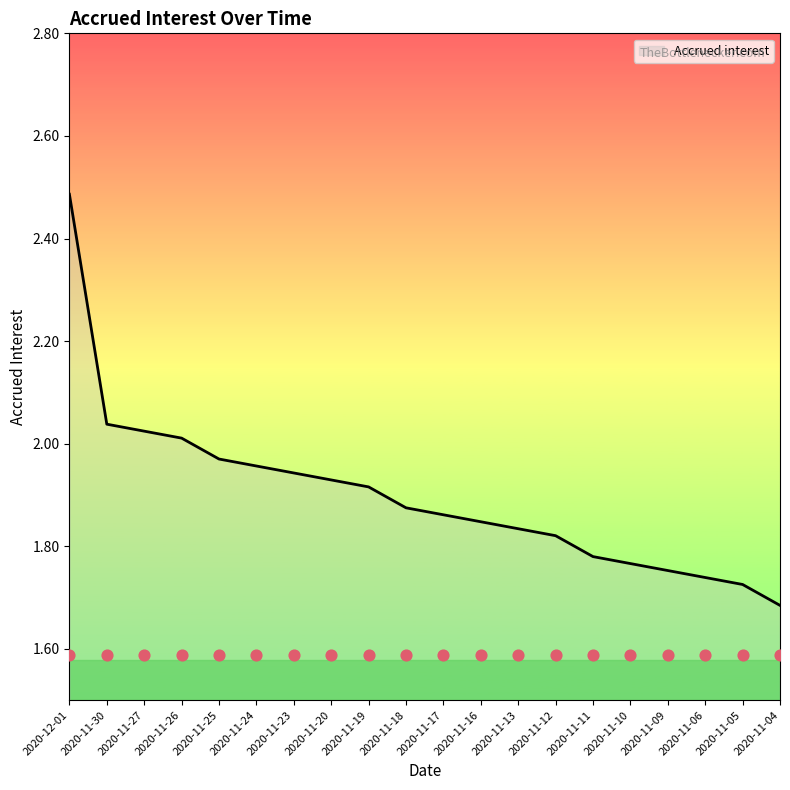

Which has a higher value, 2020-11-12 or 2020-11-27?

2020-11-27